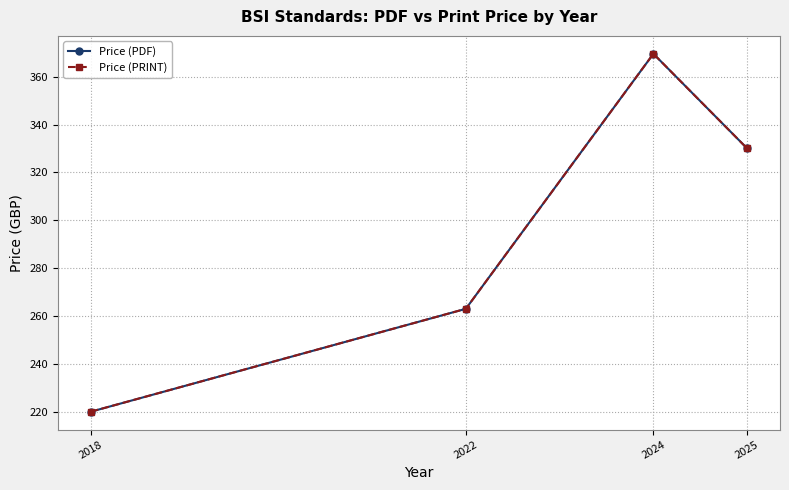

What is the average value of the Price (PDF) series?

295.6